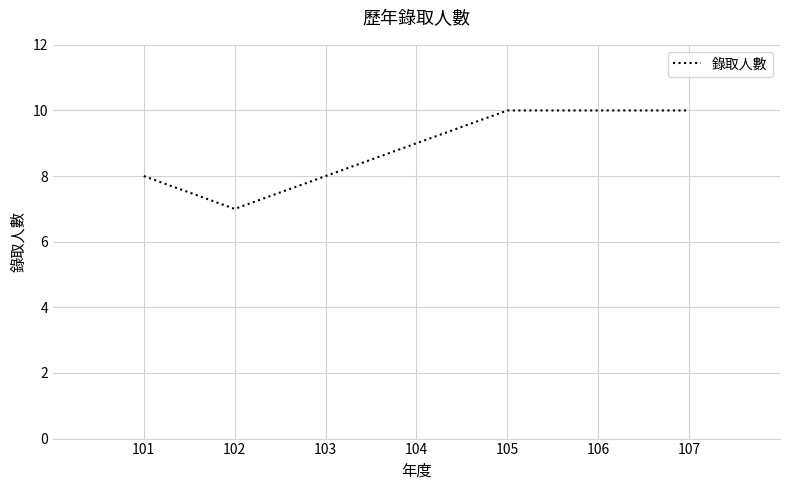

True or false: there are more than 1 points higher than both neighbors.

False